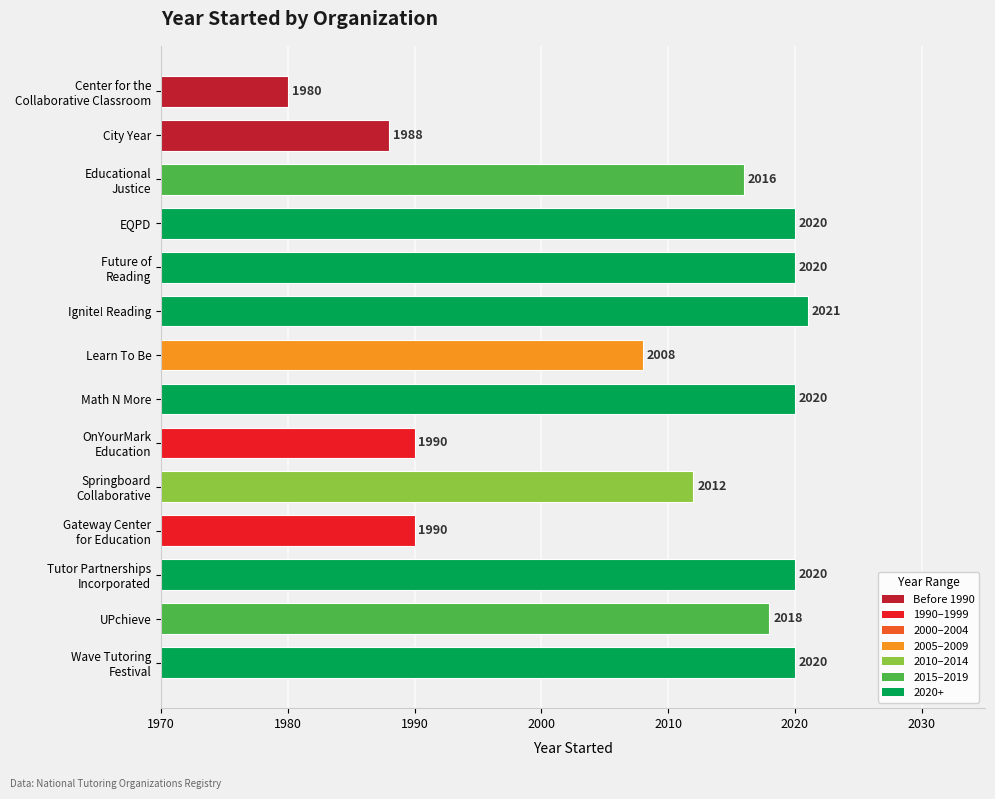

What is the label of the 7th bar from the top?

Learn To Be